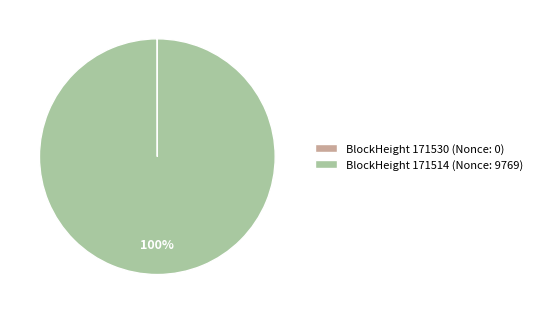

What is the largest slice in the pie chart?

BlockHeight 171514 (Nonce: 9769)